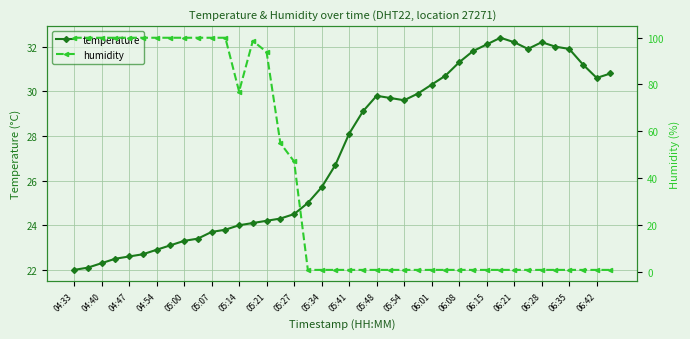

What are all the series names shown in the legend?

temperature, humidity